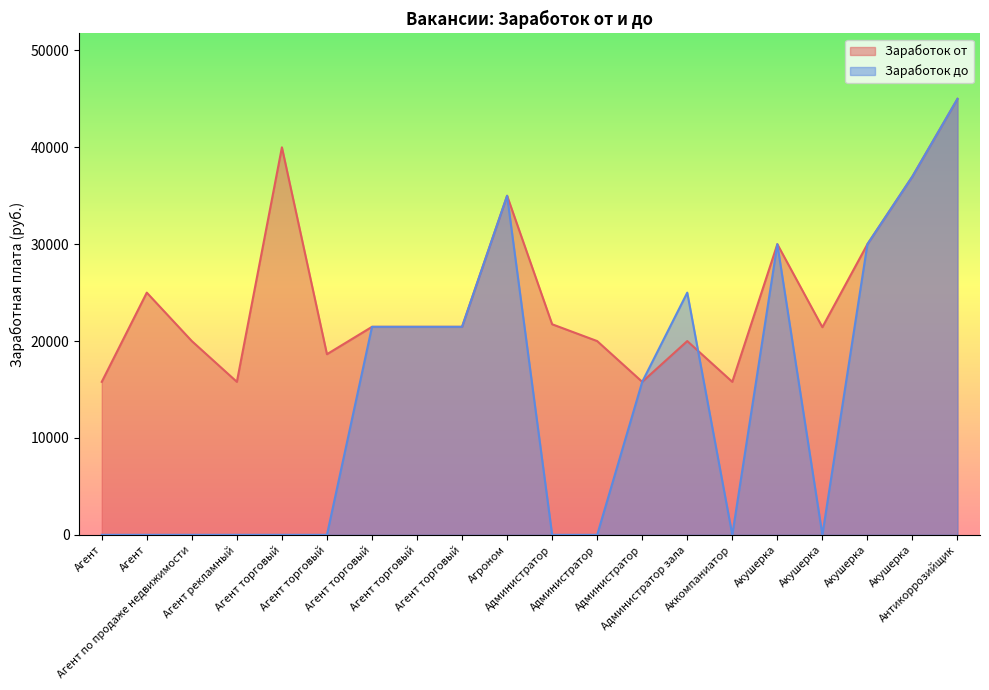

What is the sum of all Заработок до values?

282202